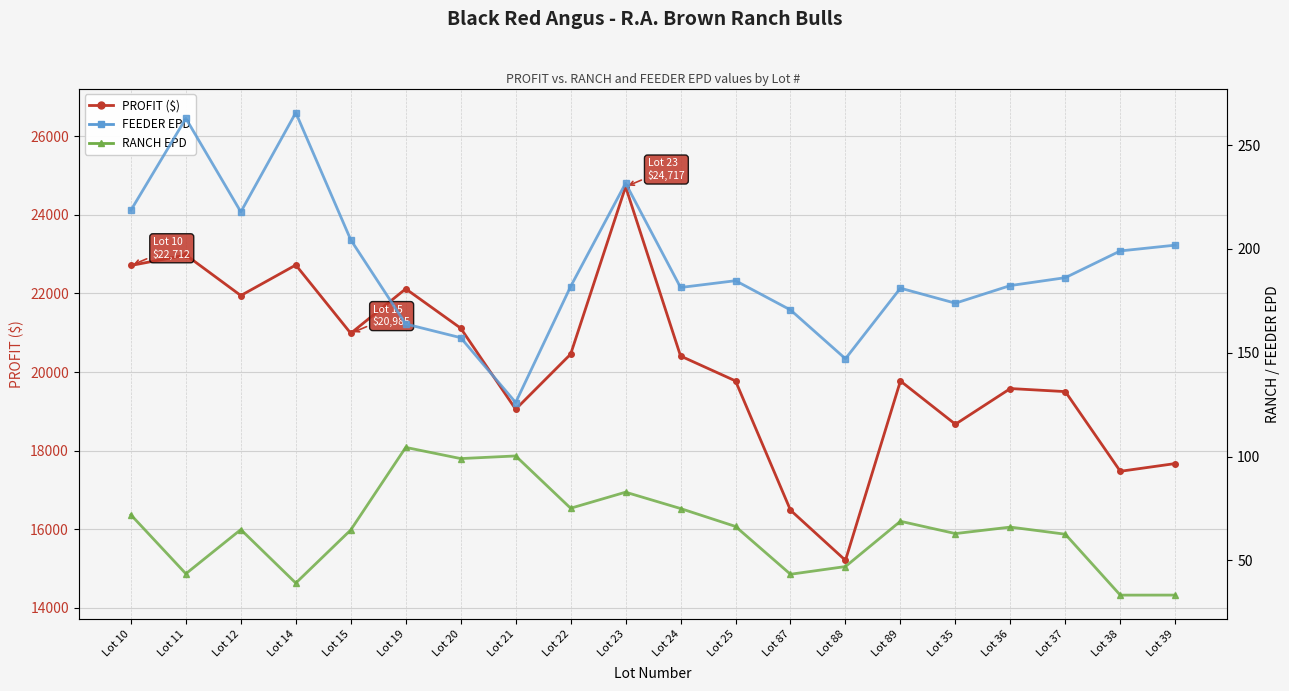

In FEEDER, how many points are lower than both neighbors (excluding endpoints)?

5